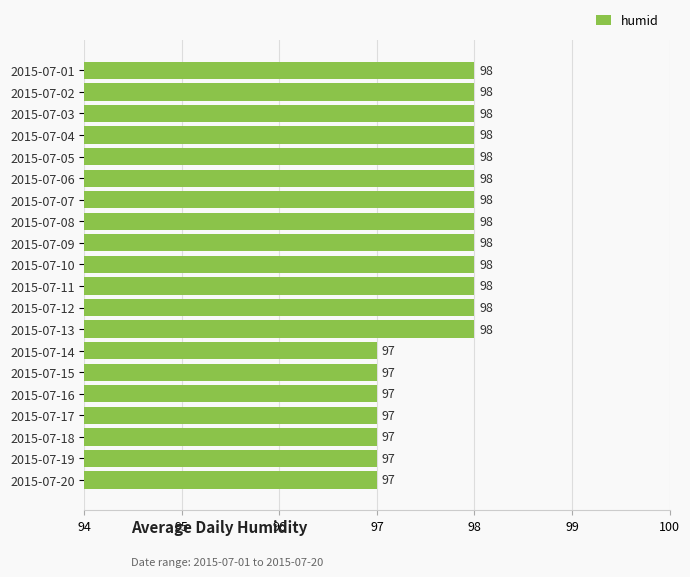

Approximately how many times larger is the value at 2015-07-19 compared to 2015-07-20?

1.0